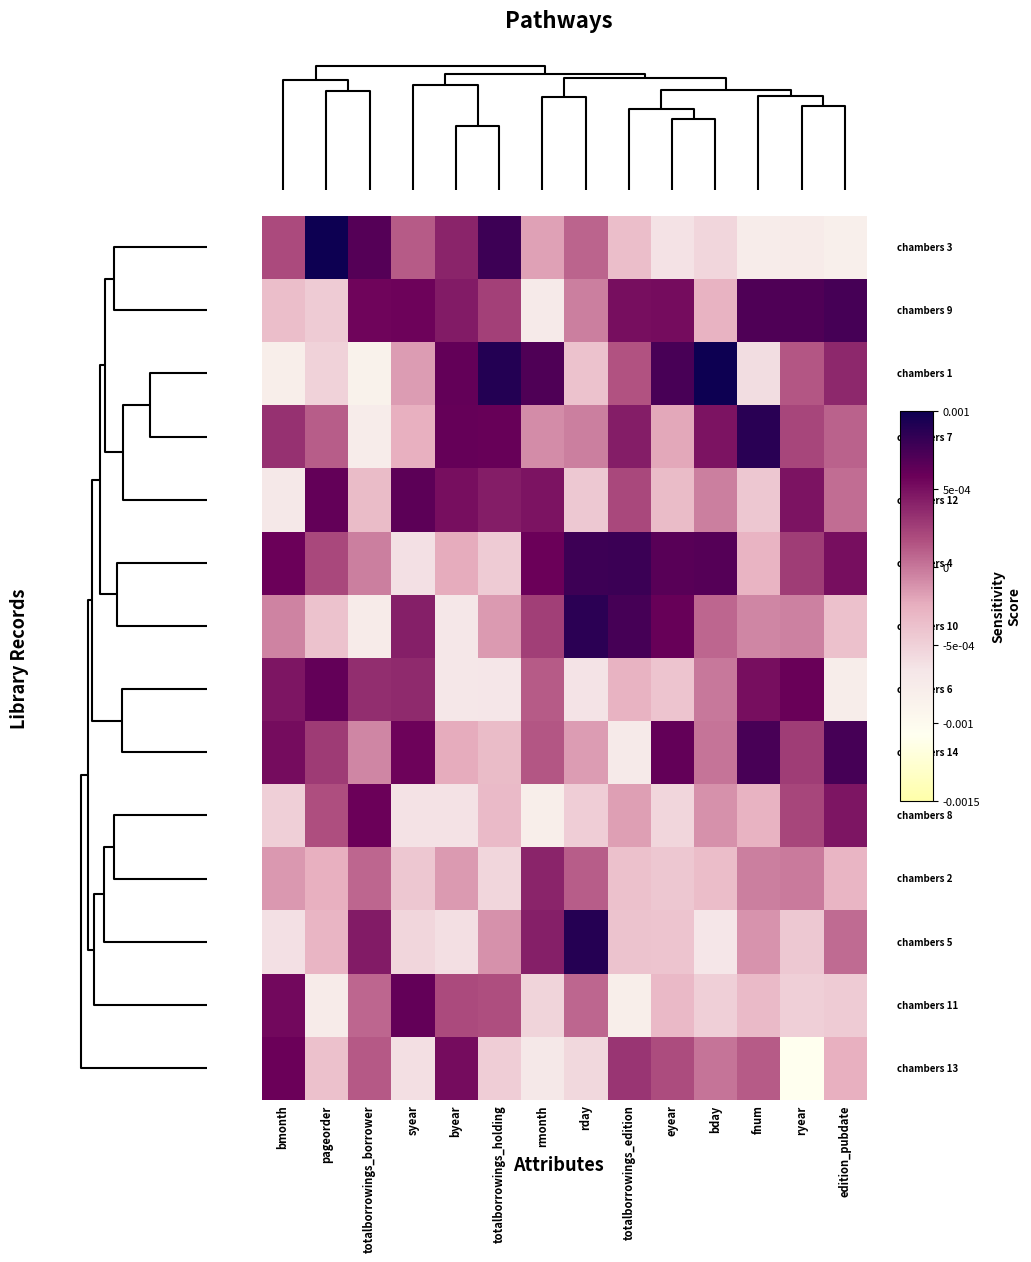

Which category has the lowest value across all series?

ryear